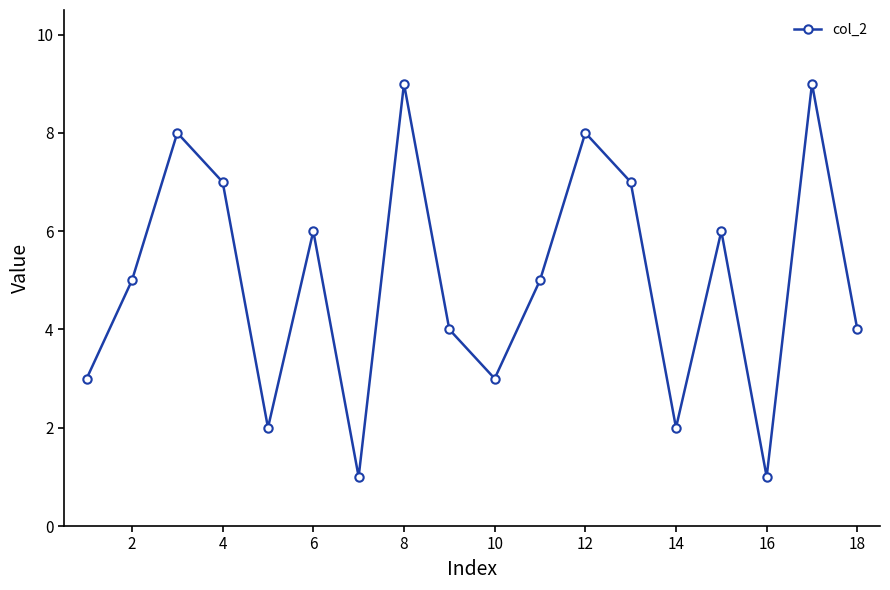

What is the maximum value shown in the chart?

9